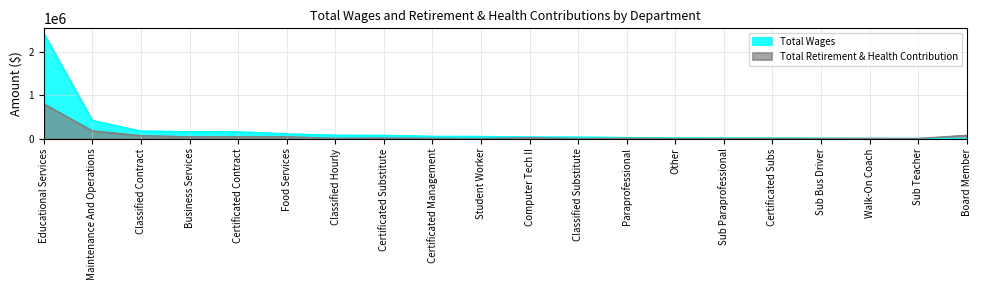

At which label does Total Retirement & Health Contribution first exceed 4111?

Educational Services